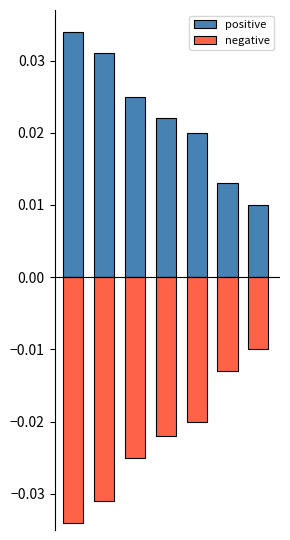

True or false: negative has a value of -0.0 at 0.

True